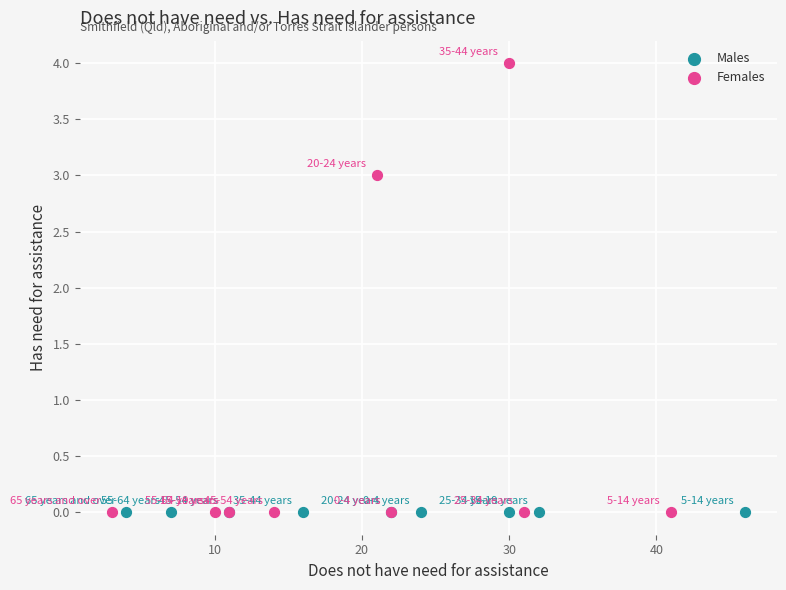

Which series reaches the maximum Y coordinate?

Females